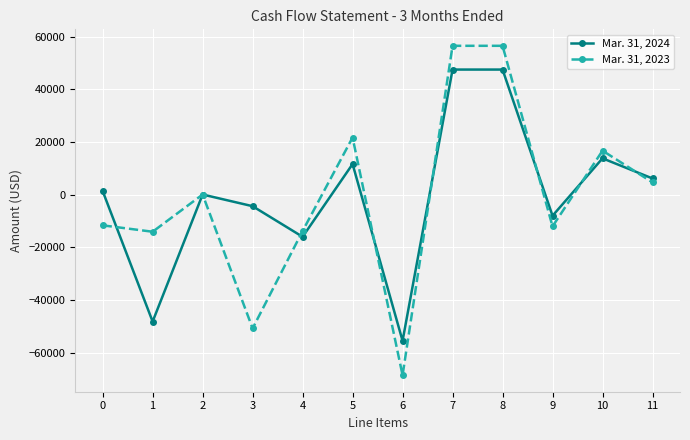

How many lines are shown in the chart?

2